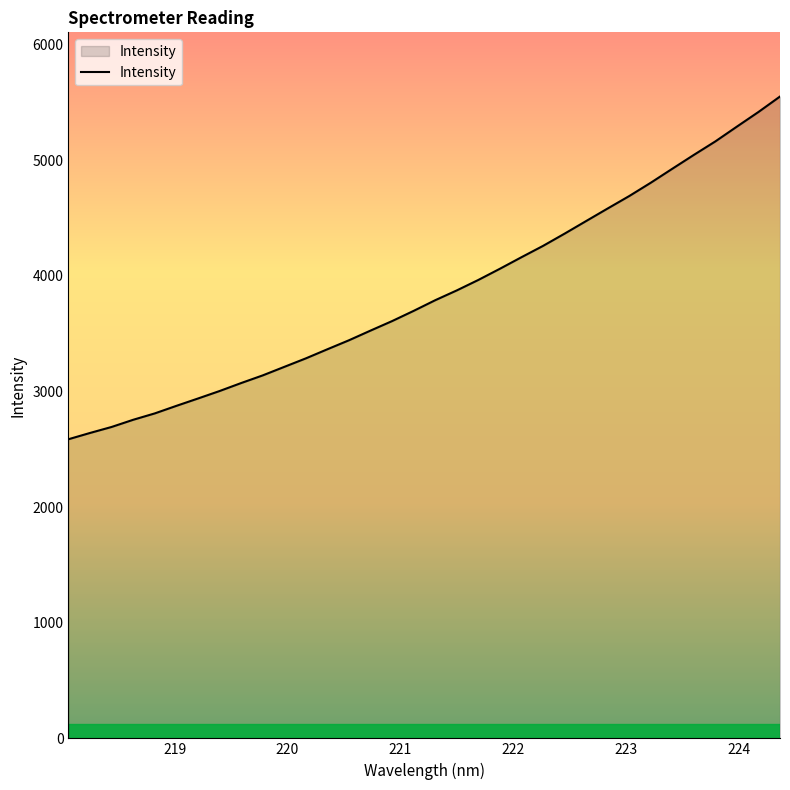

What is the smallest value displayed?

2587.2